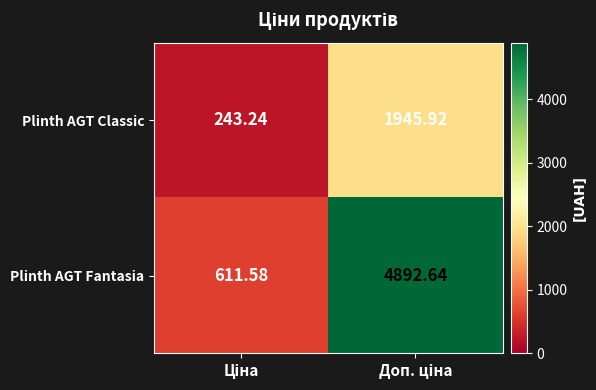

Which series has the largest range (max minus min)?

Plinth AGT Fantasia